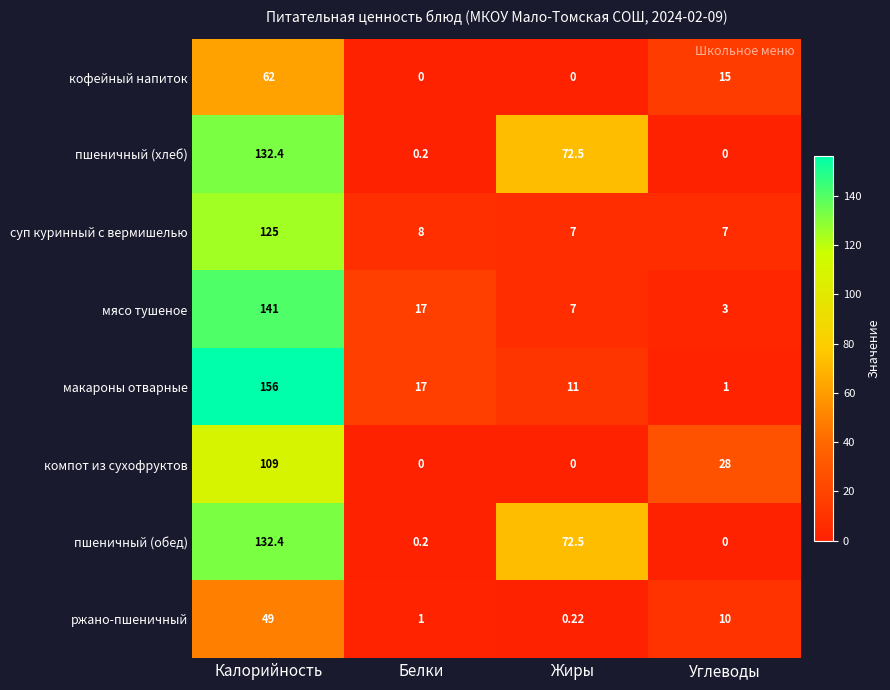

Rank the categories by ржано-пшеничный value from highest to lowest.

Калорийность, Углеводы, Белки, Жиры